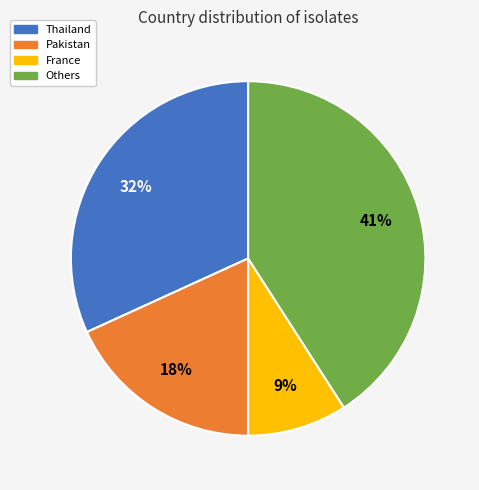

To the nearest percent, what percentage of the pie is Pakistan?

18%